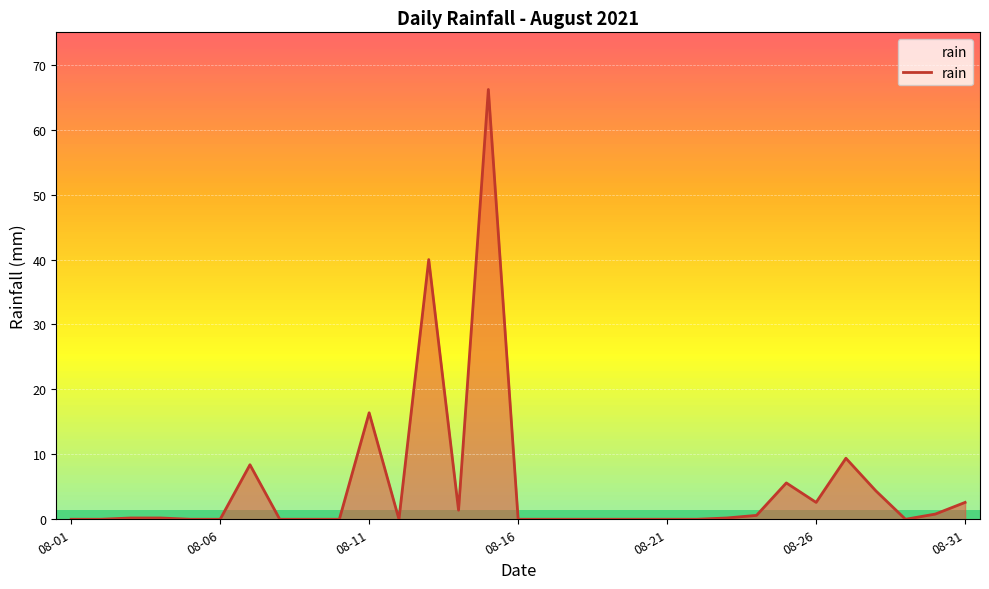

What is the difference between the maximum and minimum values?

66.2